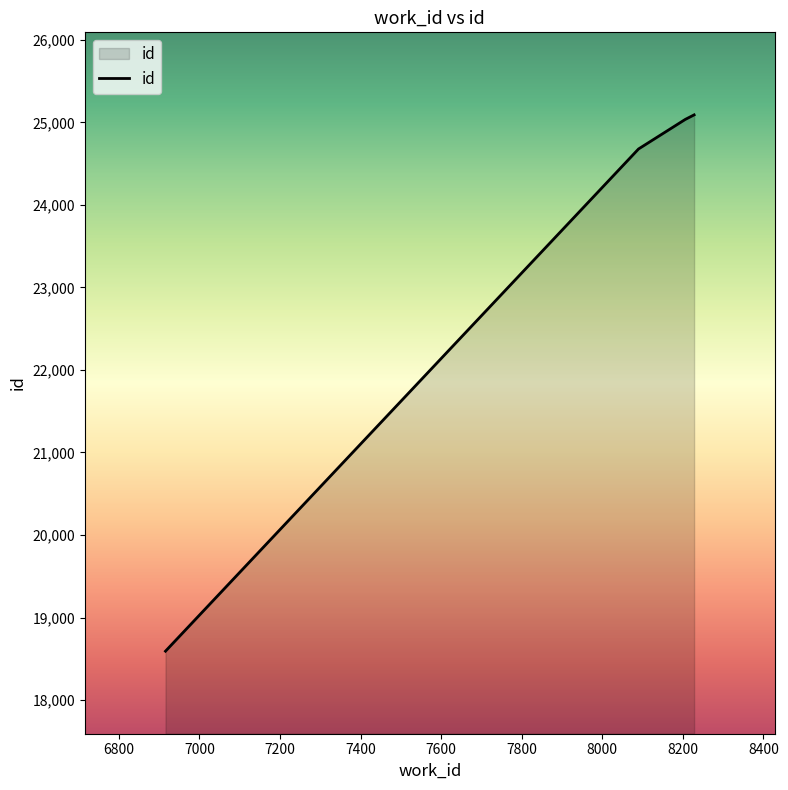

What is the minimum value shown in the chart?

18593